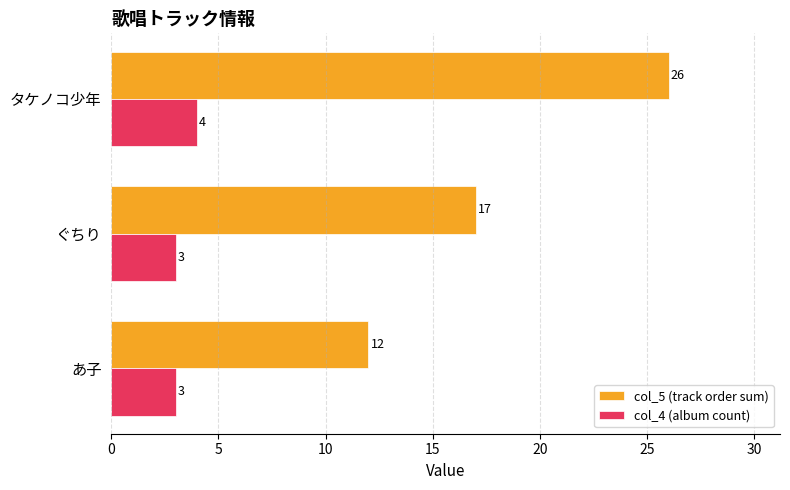

What is the sum of all col_5 (track order sum) values?

55